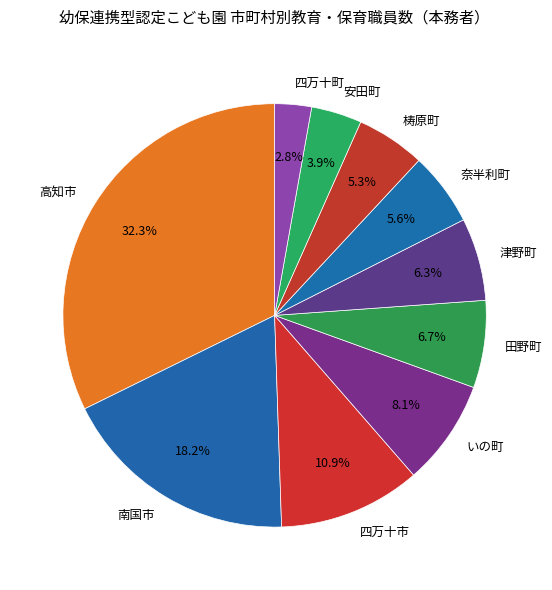

How many slices are in this pie chart?

10